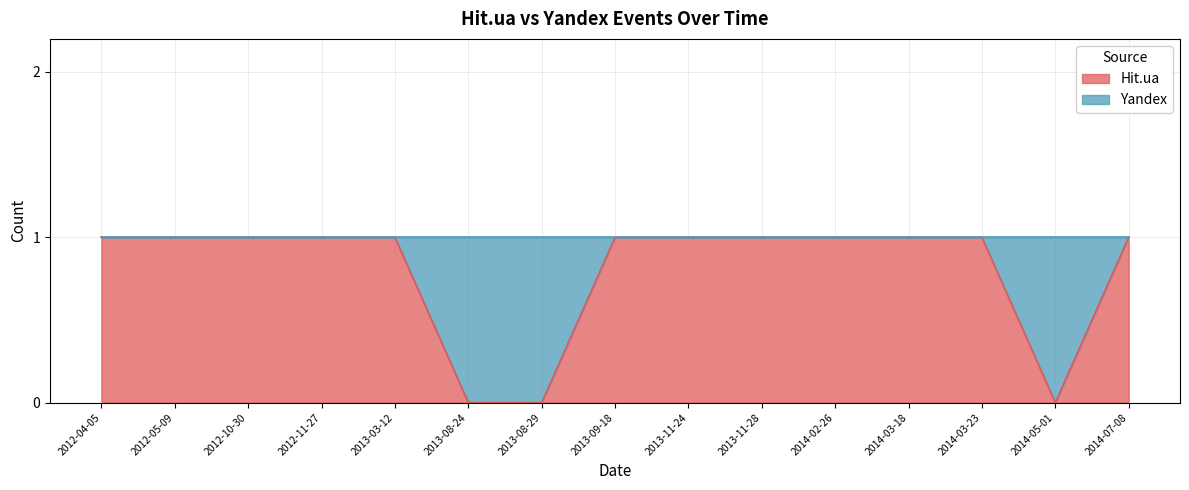

What is the value of the 8th point from the left?

1